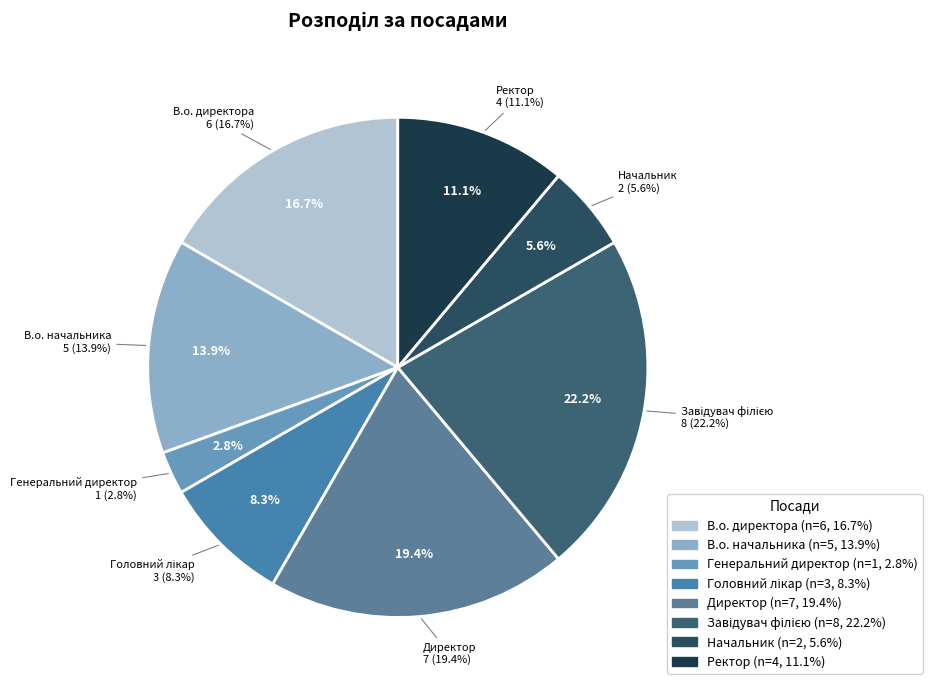

Which slice is the largest?

Завідувач філією